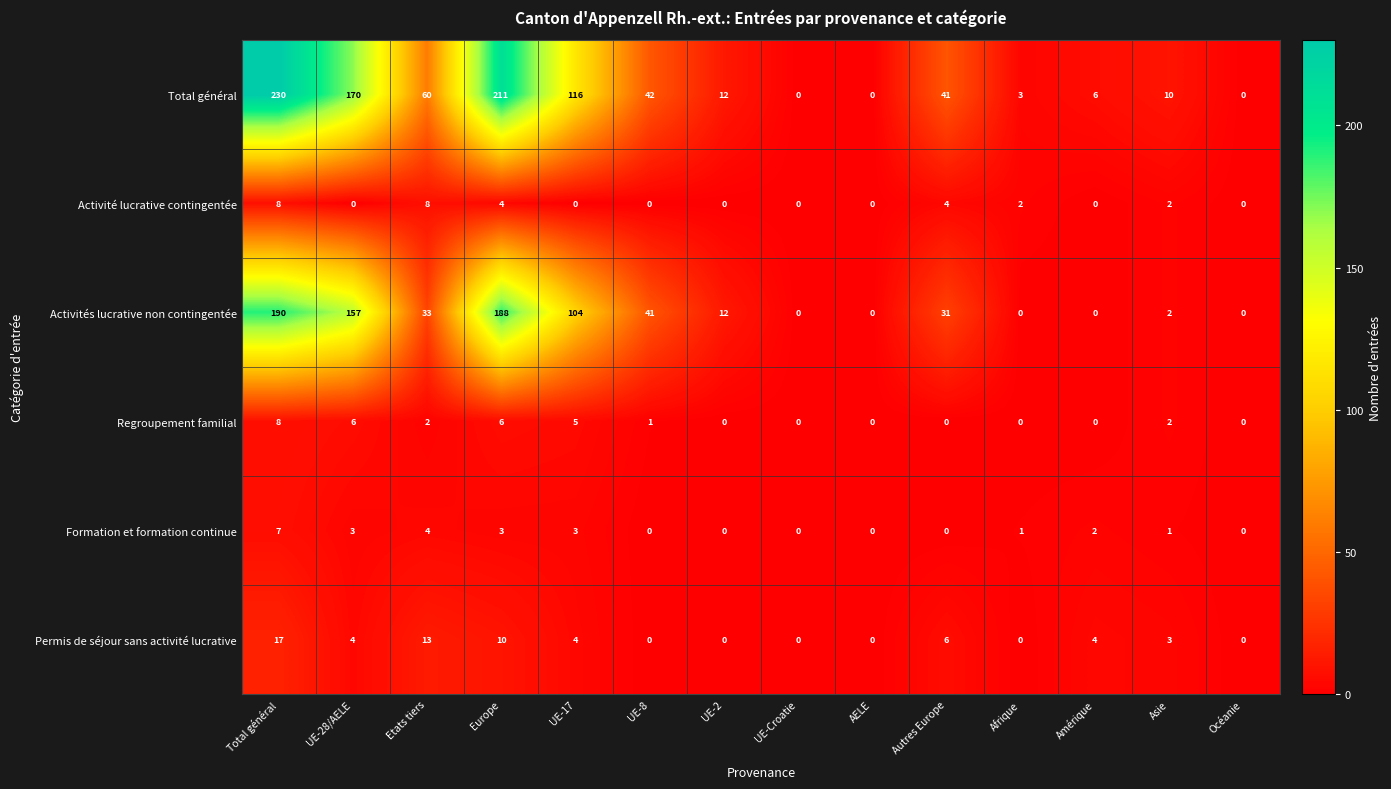

Which series has the largest total across all categories?

Total général